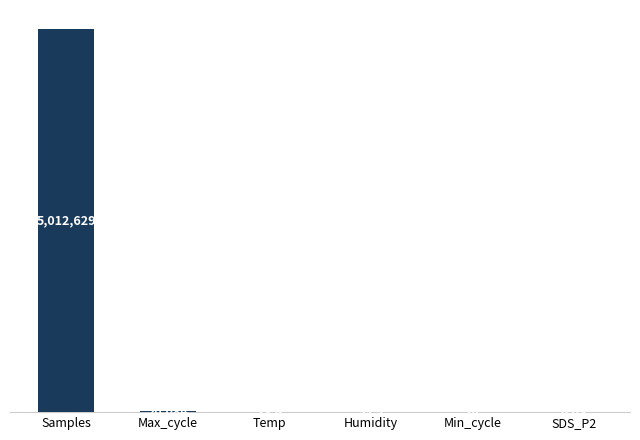

Where does the data first go above 99?

Samples